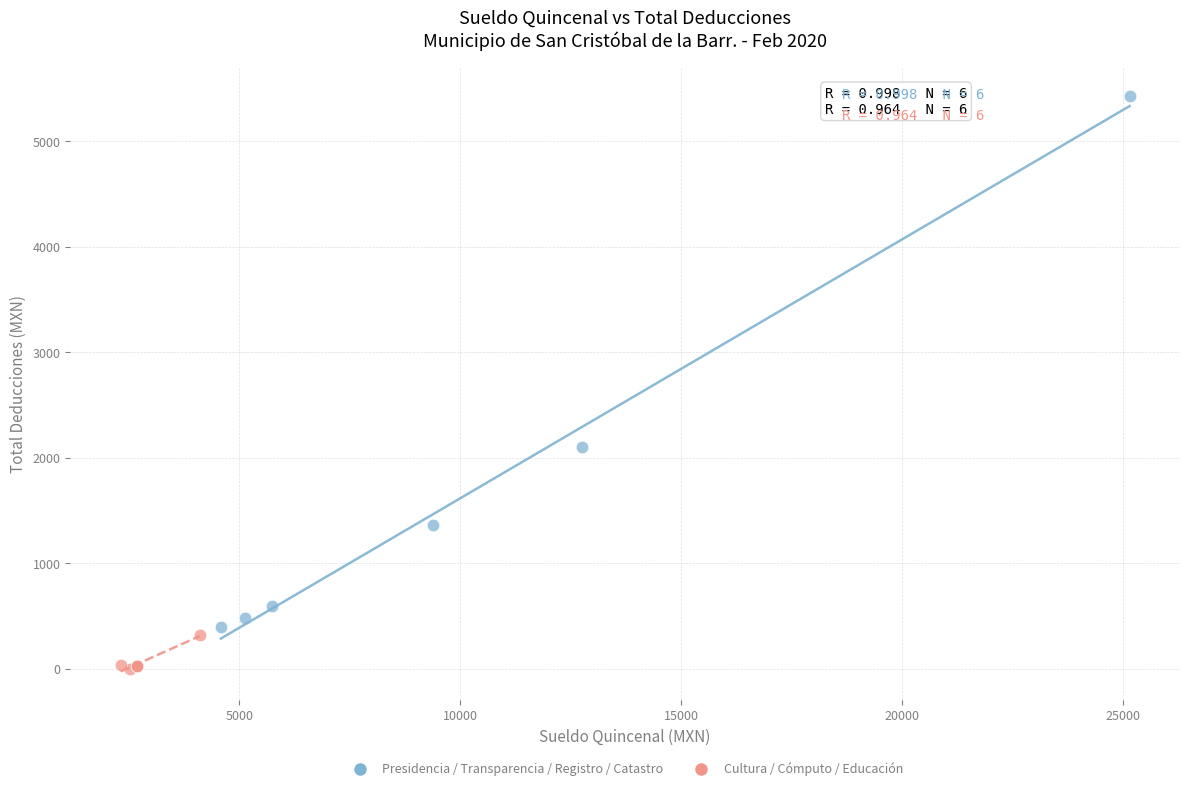

Which series contains the highest Y value?

Presidencia / Transparencia / Registro / Catastro